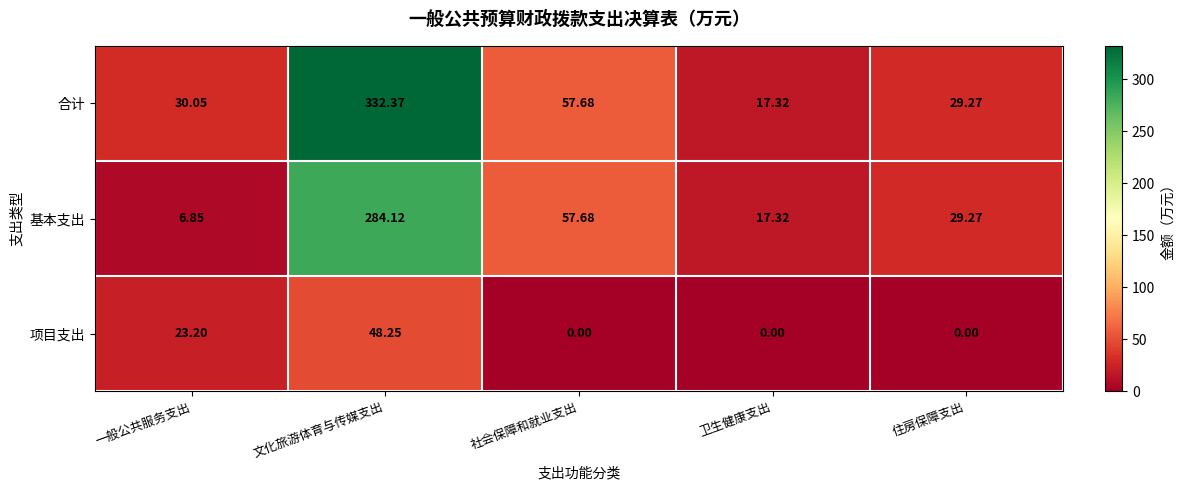

Which series changed the most between 一般公共服务支出 and 社会保障和就业支出?

基本支出